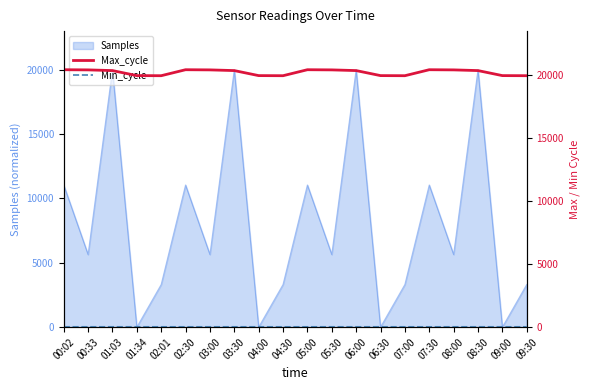

What is the greatest value displayed?

20389